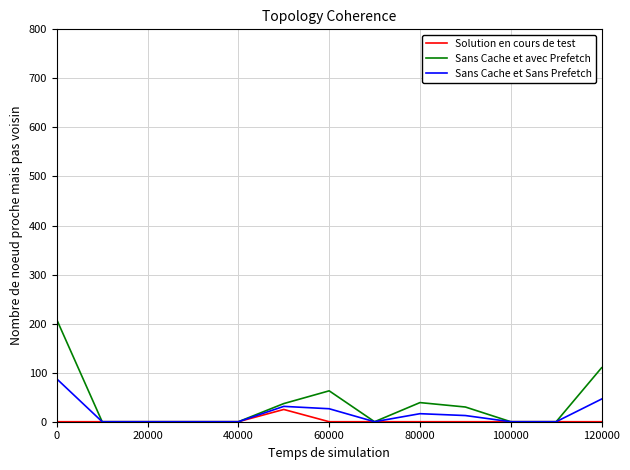

Which series has the widest spread of values?

Sans Cache et avec Prefetch